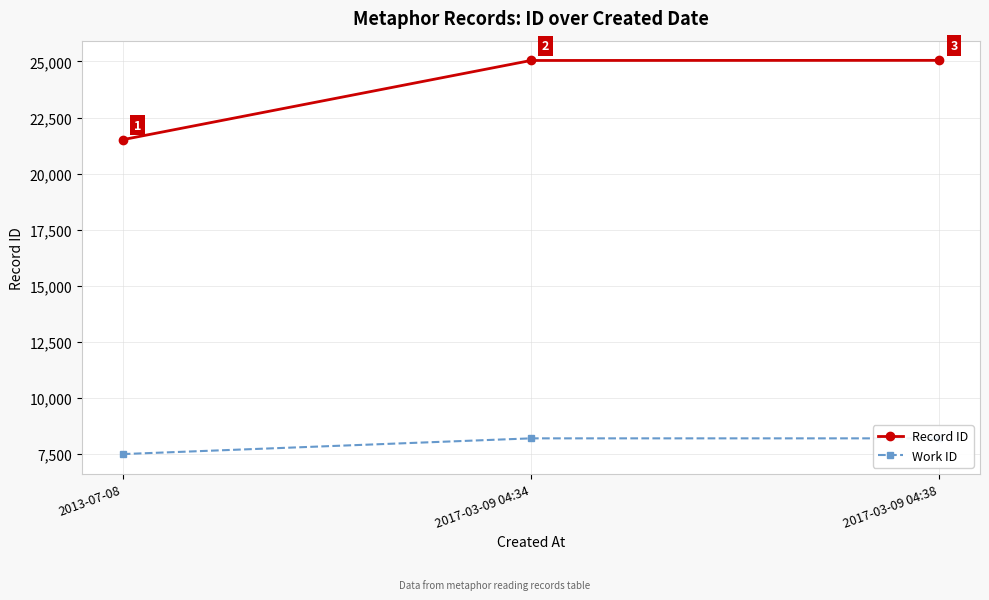

Which series has the widest spread of values?

Record ID